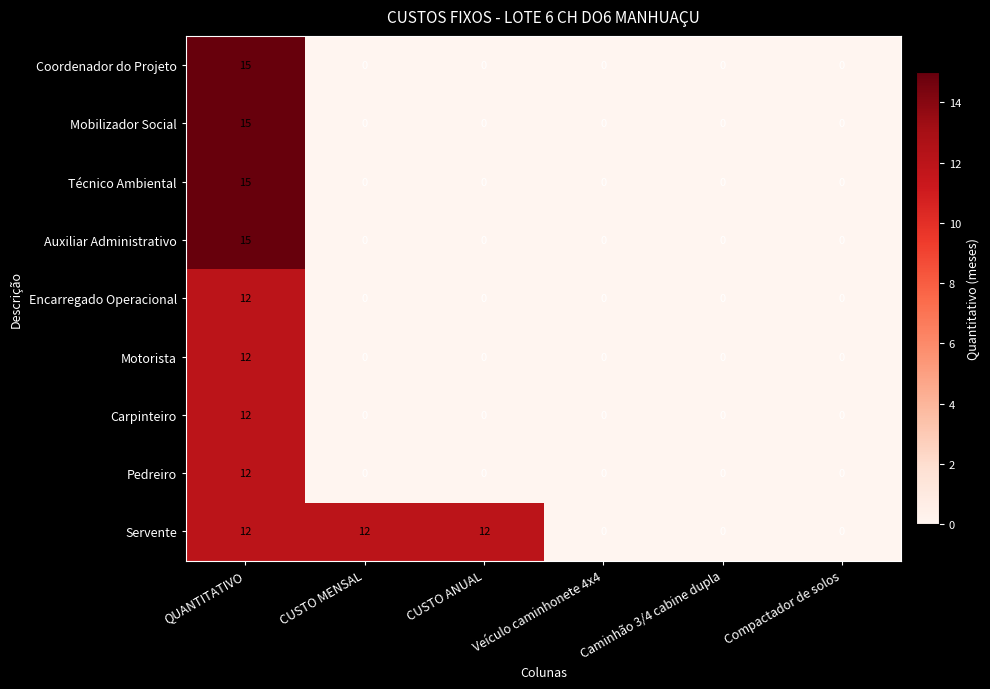

Count the number of data series in this chart.

9